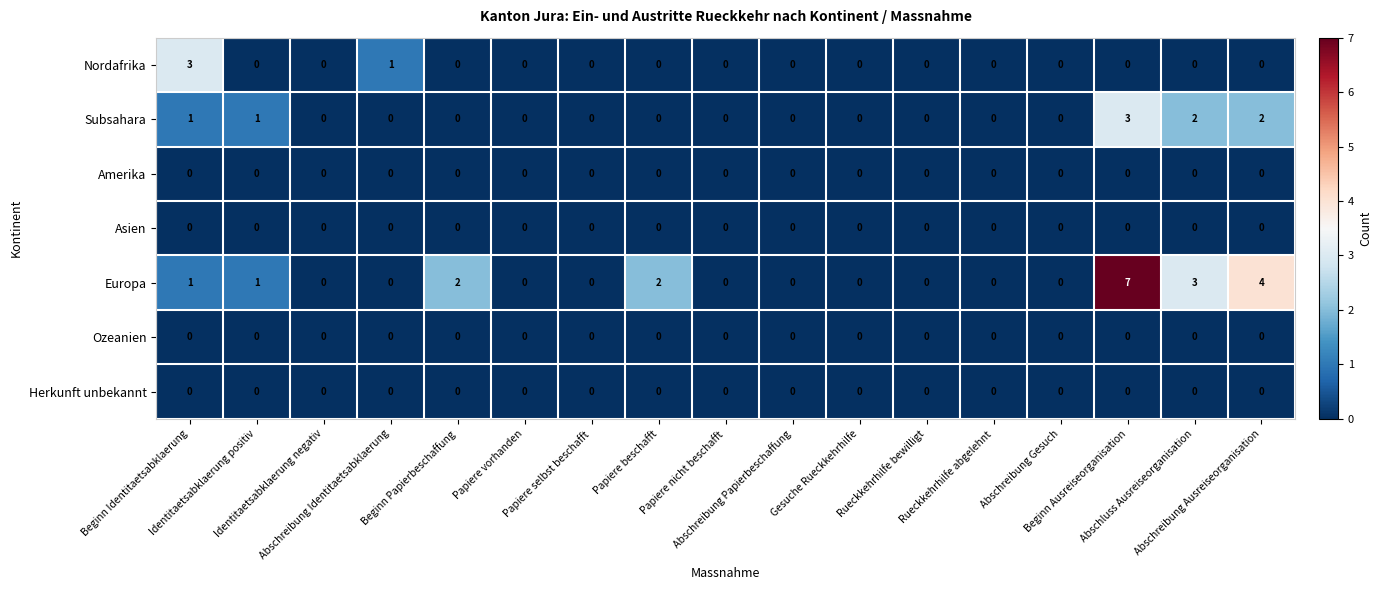

Which series has the largest total across all categories?

Europa